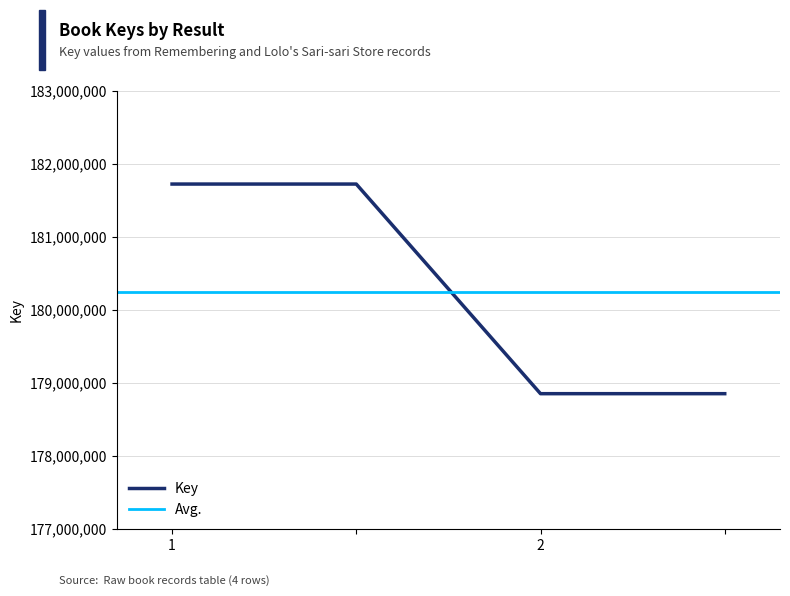

Is it true that the value at 1 is 181720726?

True